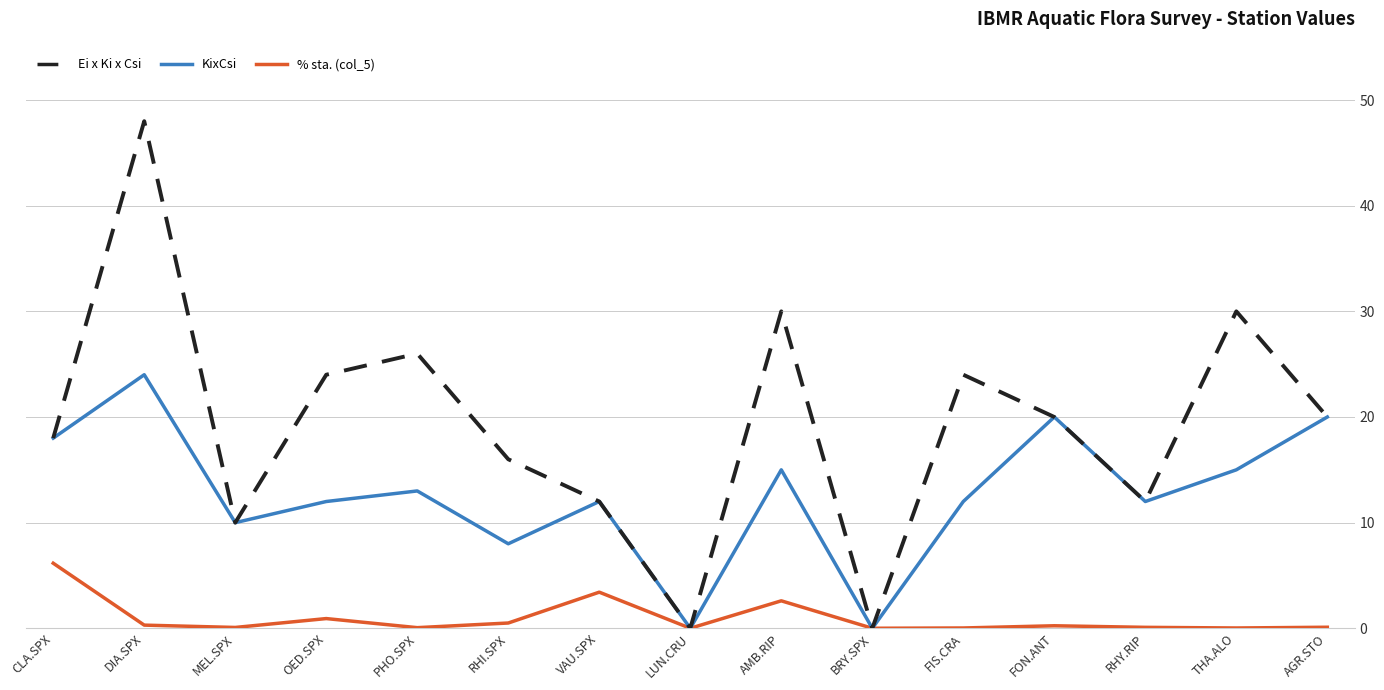

Which category has the highest value in the KixCsi series?

DIA.SPX